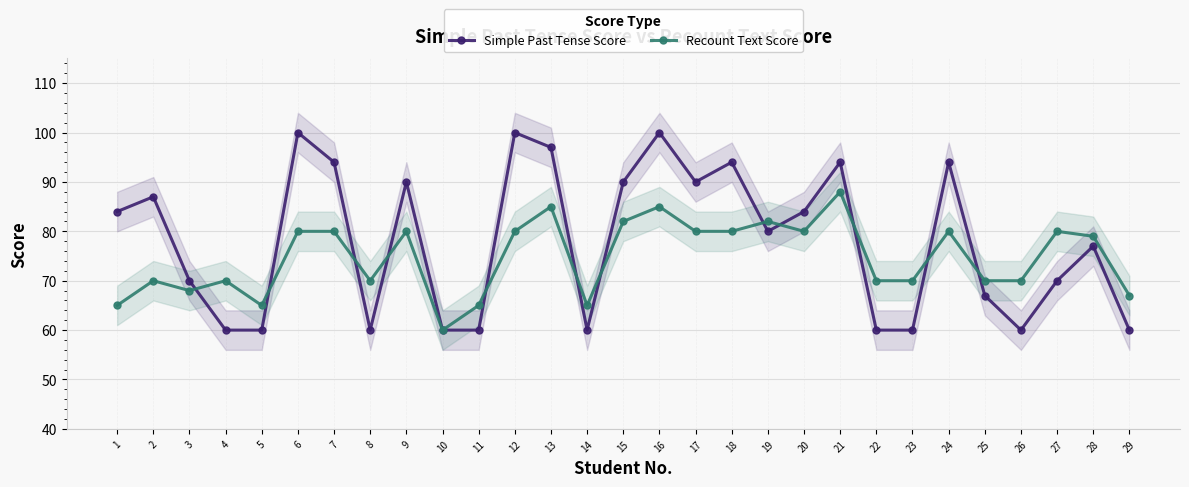

Where is the first local maximum for Simple Past Tense Score?

2